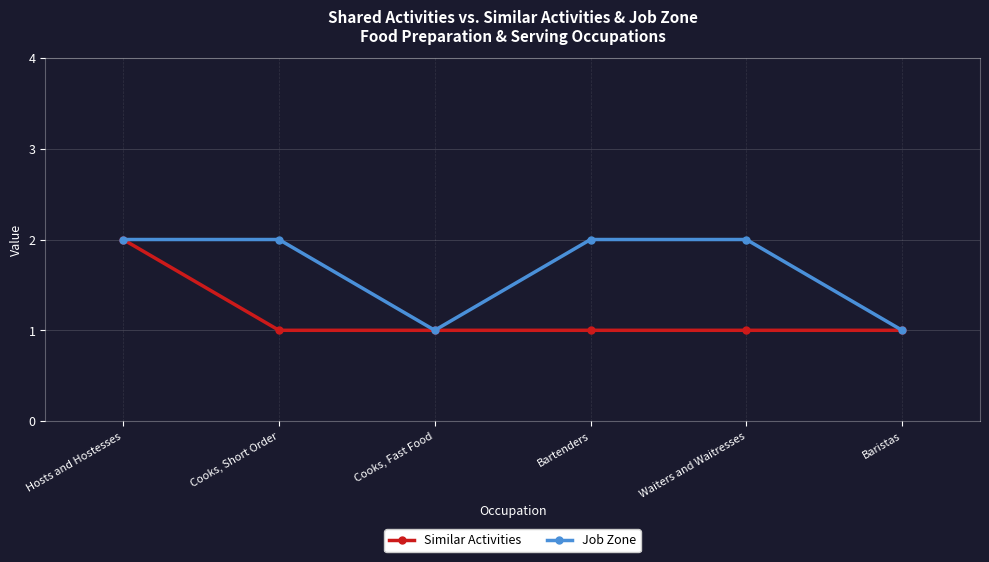

At which label does Similar Activities reach its peak?

Hosts and Hostesses